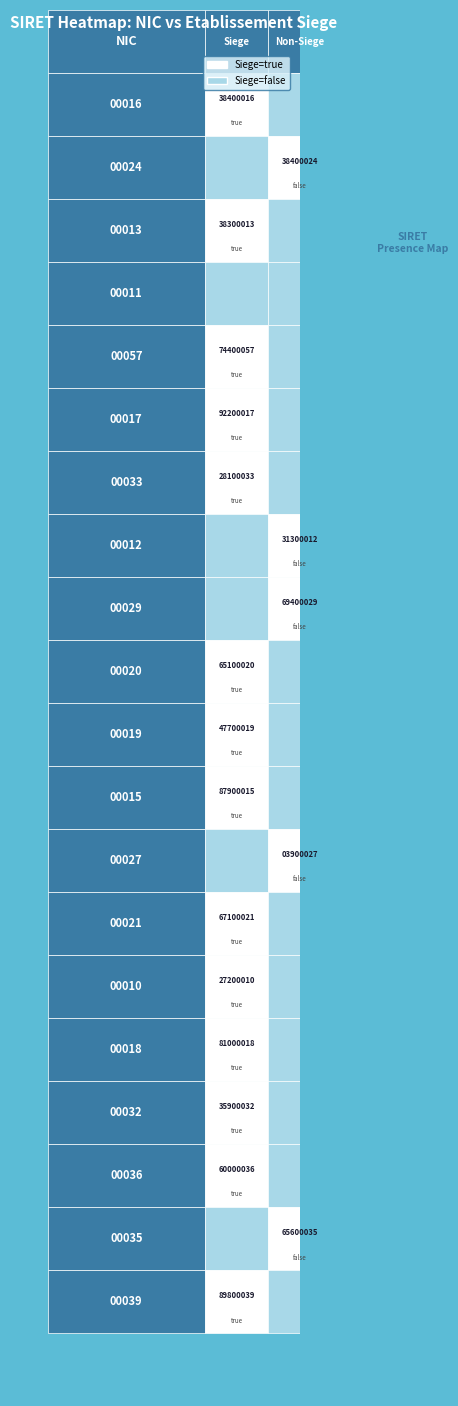

At which label does 00057 reach its minimum?

false